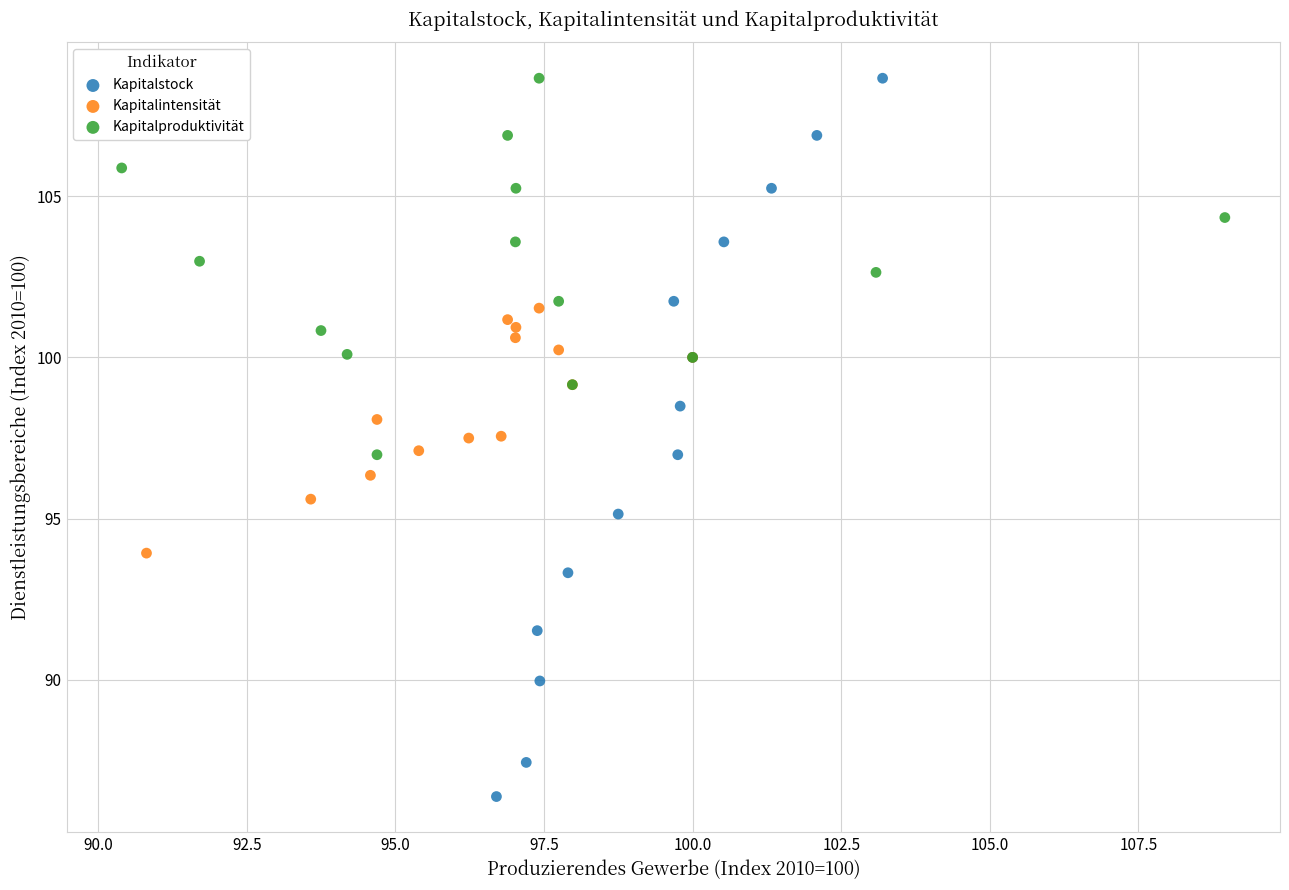

Which series reaches the minimum Y coordinate?

Kapitalstock